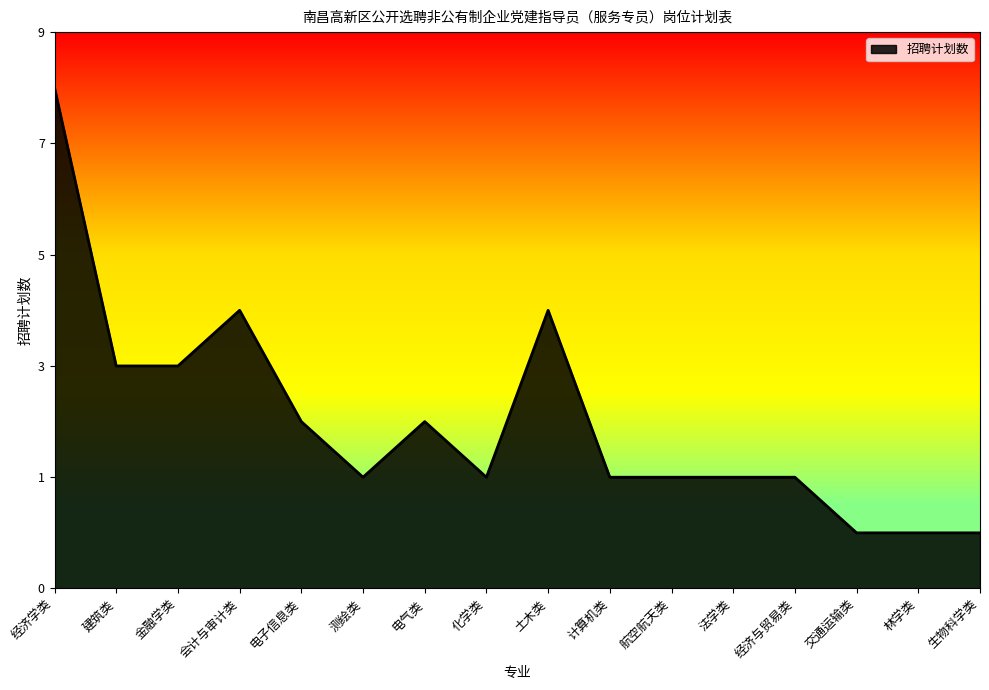

What is the label of the 3rd point from the left?

金融学类